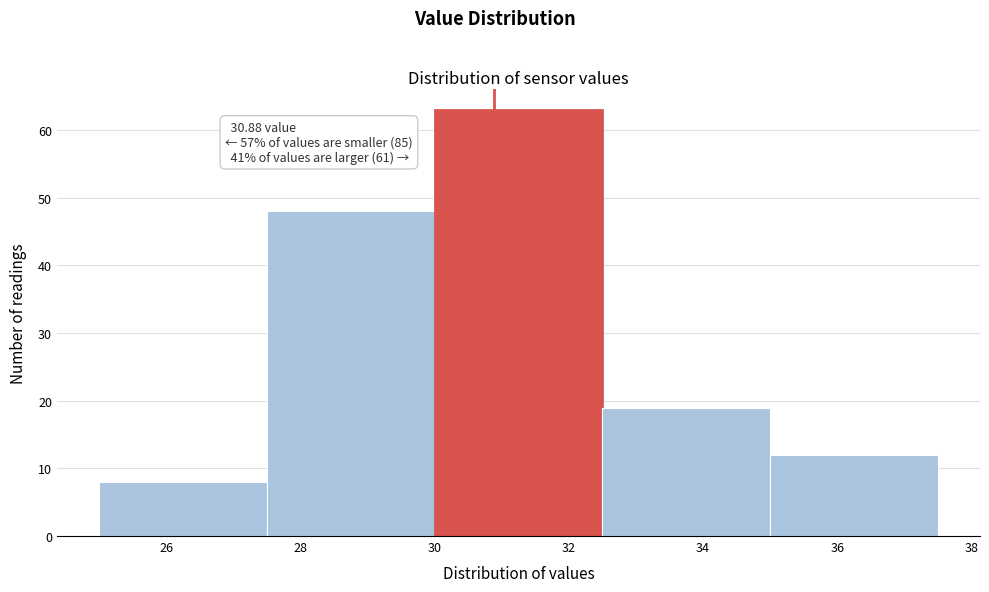

Which range on the x-axis has the tallest bar?

30.0 to 32.5